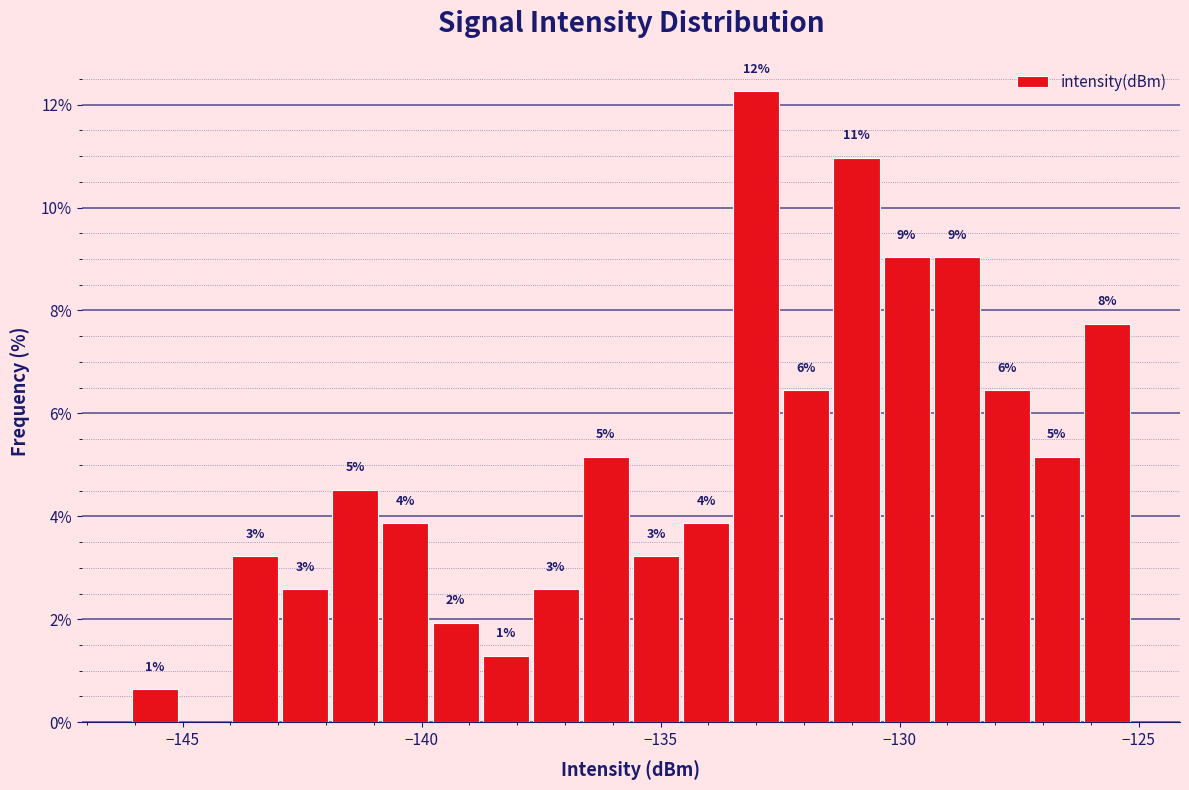

Read against the x-axis, roughly where is the centre of the tallest bar?

-133.0